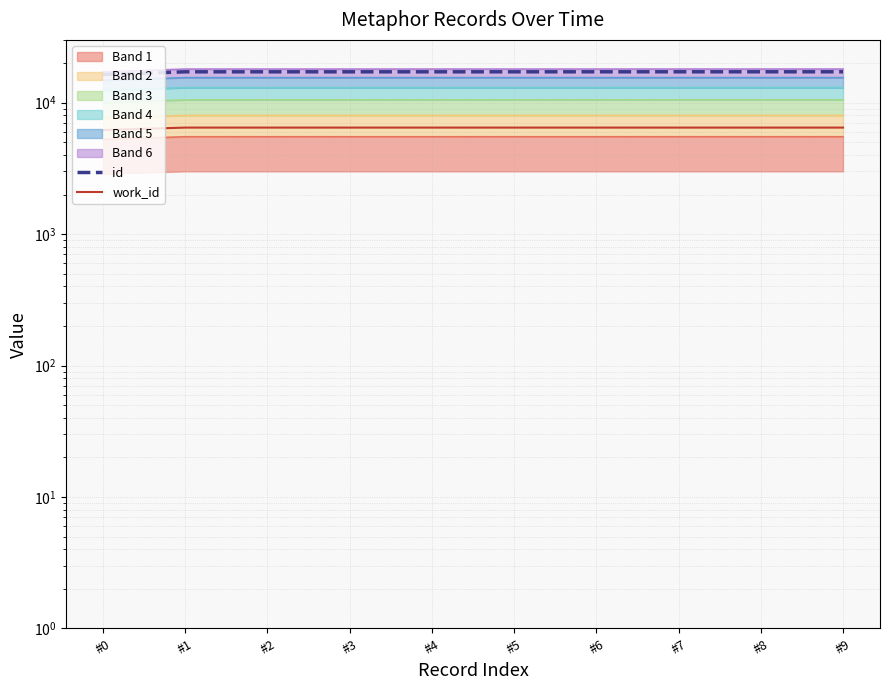

Reading left to right, list all the values displayed in this chart.

id: #0=16364	#1=17149	#2=17150	#3=17151	#4=17152	#5=17153	#6=17155	#7=17156	#8=17157	#9=17158
work_id: #0=6186	#1=6456	#2=6456	#3=6456	#4=6456	#5=6456	#6=6456	#7=6456	#8=6456	#9=6456